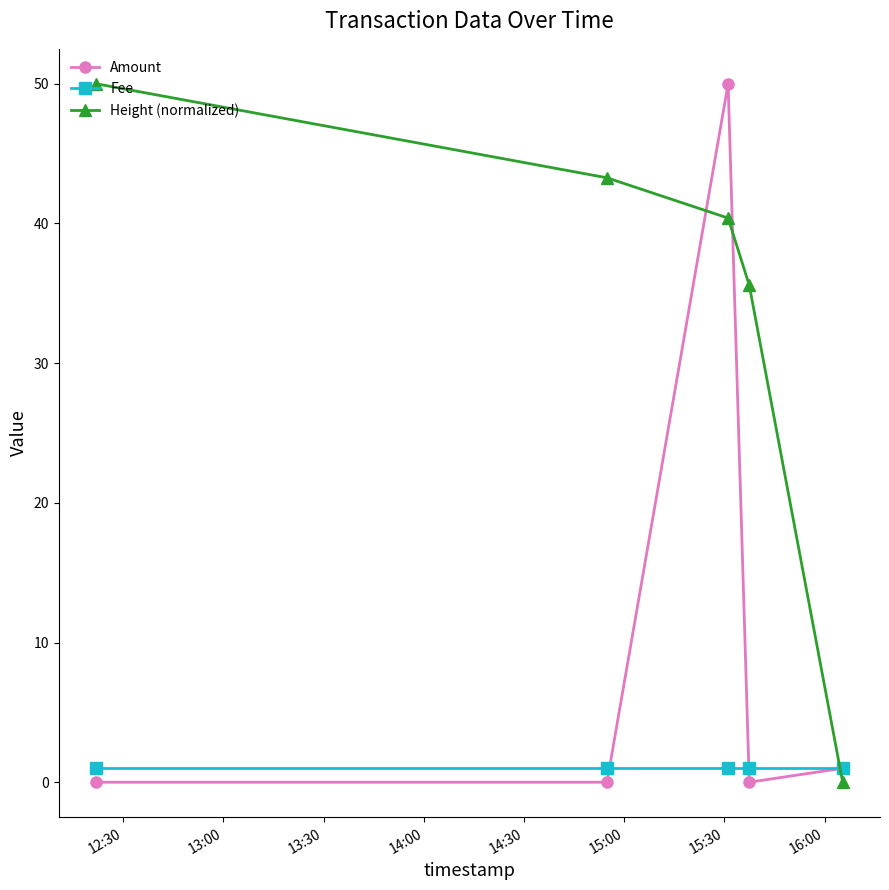

What is the greatest value displayed?

50.0